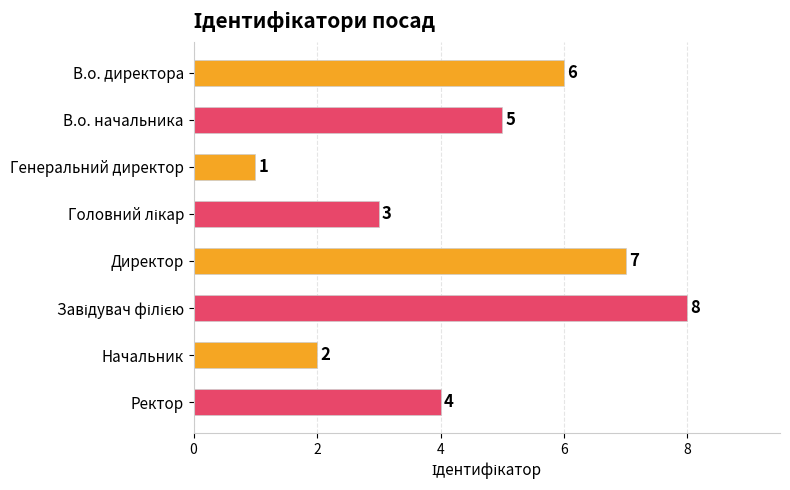

Is it true that the value at Ректор is 2?

False